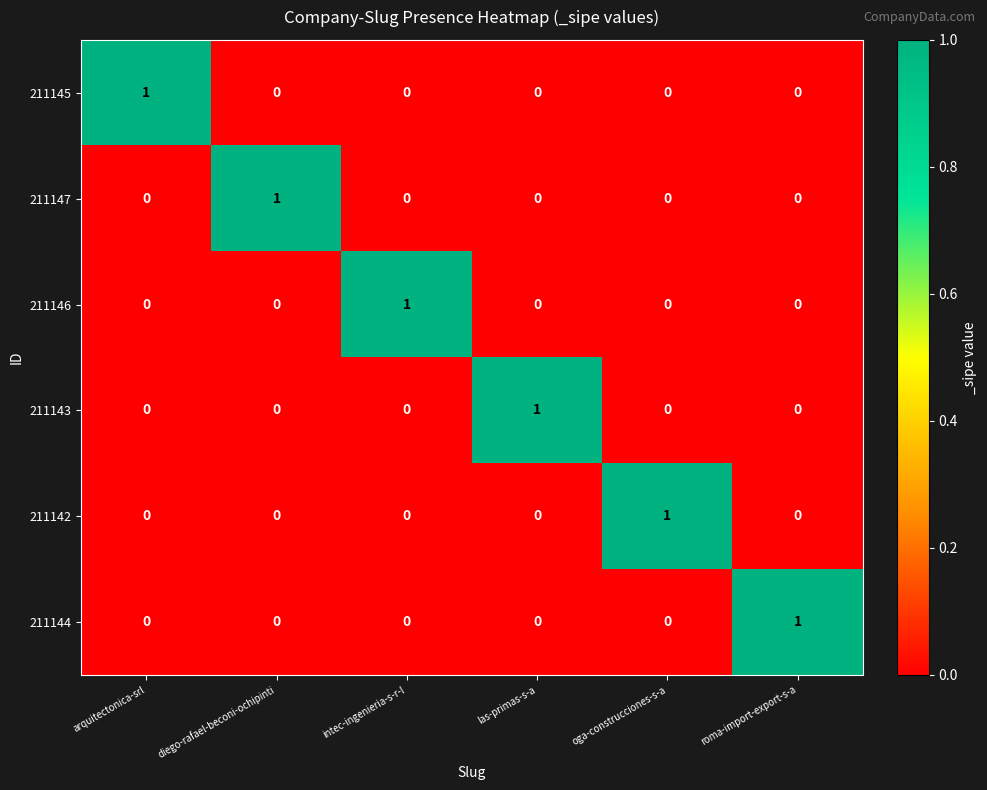

Which category has the highest value in the 211144 series?

roma-import-export-s-a